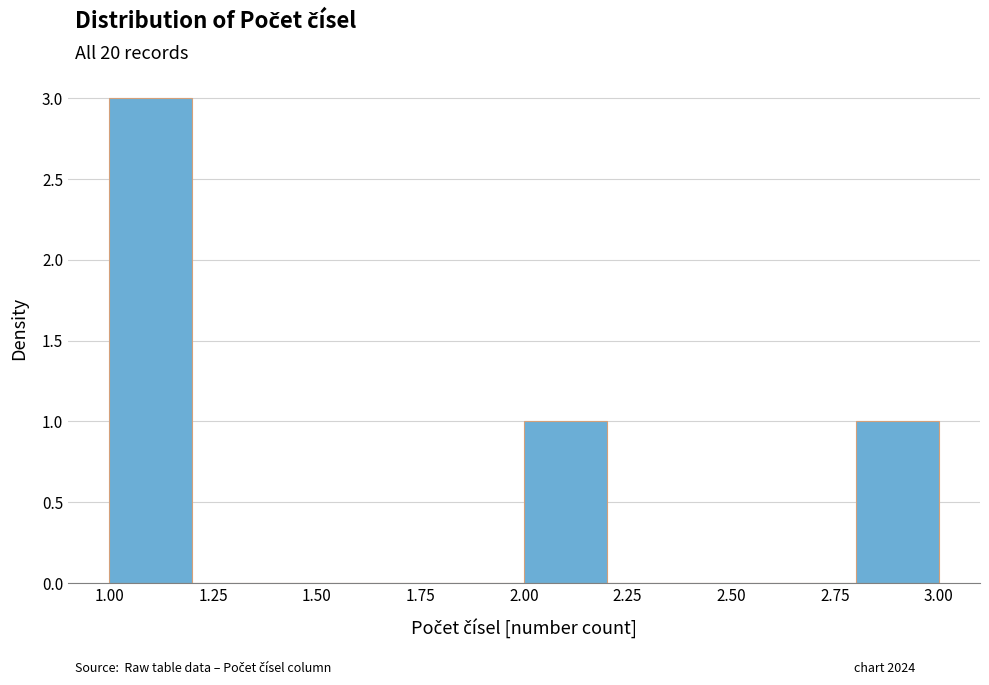

Over which range of the x-axis is the bar tallest?

1.0 to 1.2